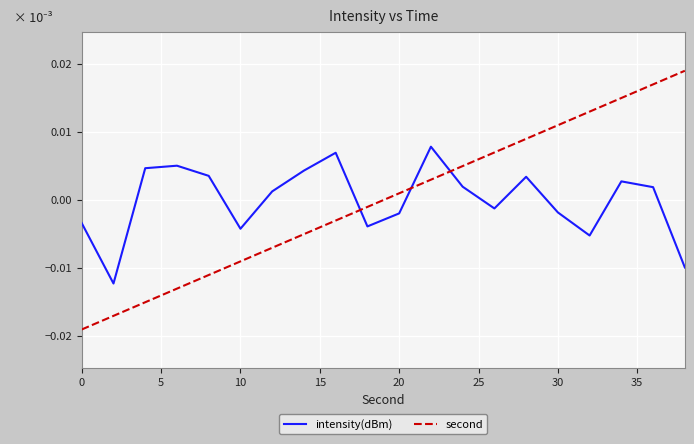

Rank the series by their maximum value, from highest to lowest.

second, intensity(dBm)